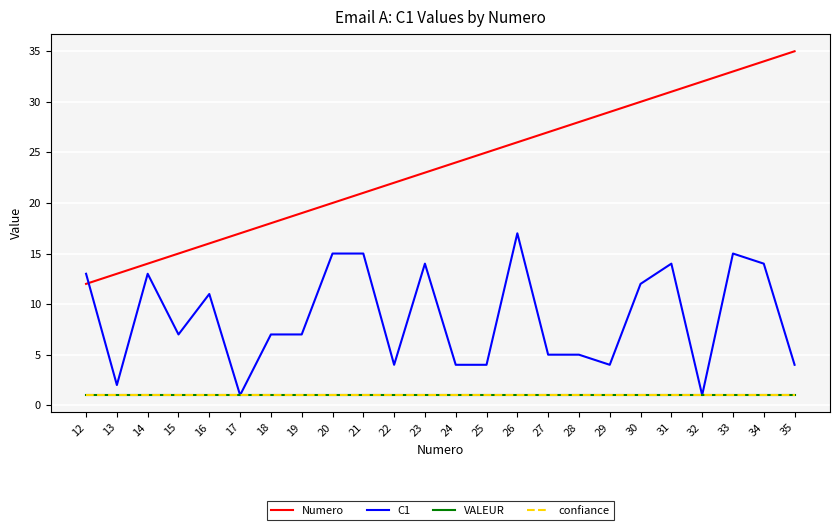

What is the highest value of the VALEUR series?

1